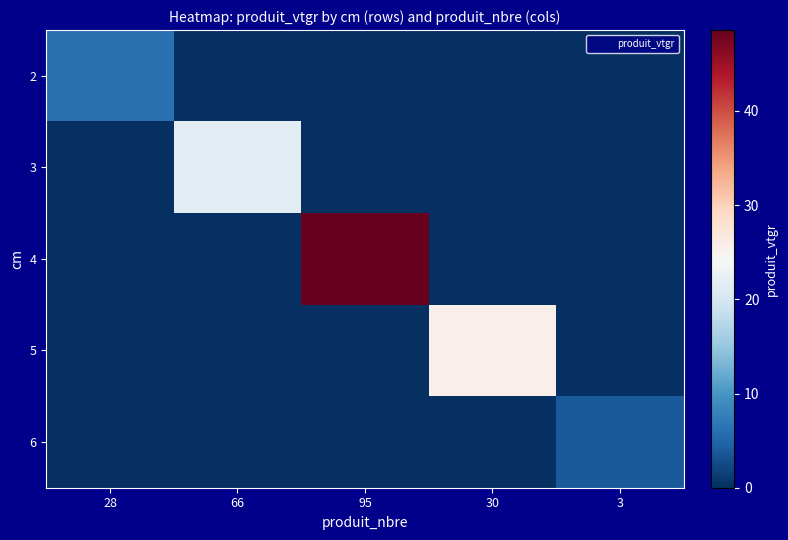

How many distinct data groups are displayed?

5